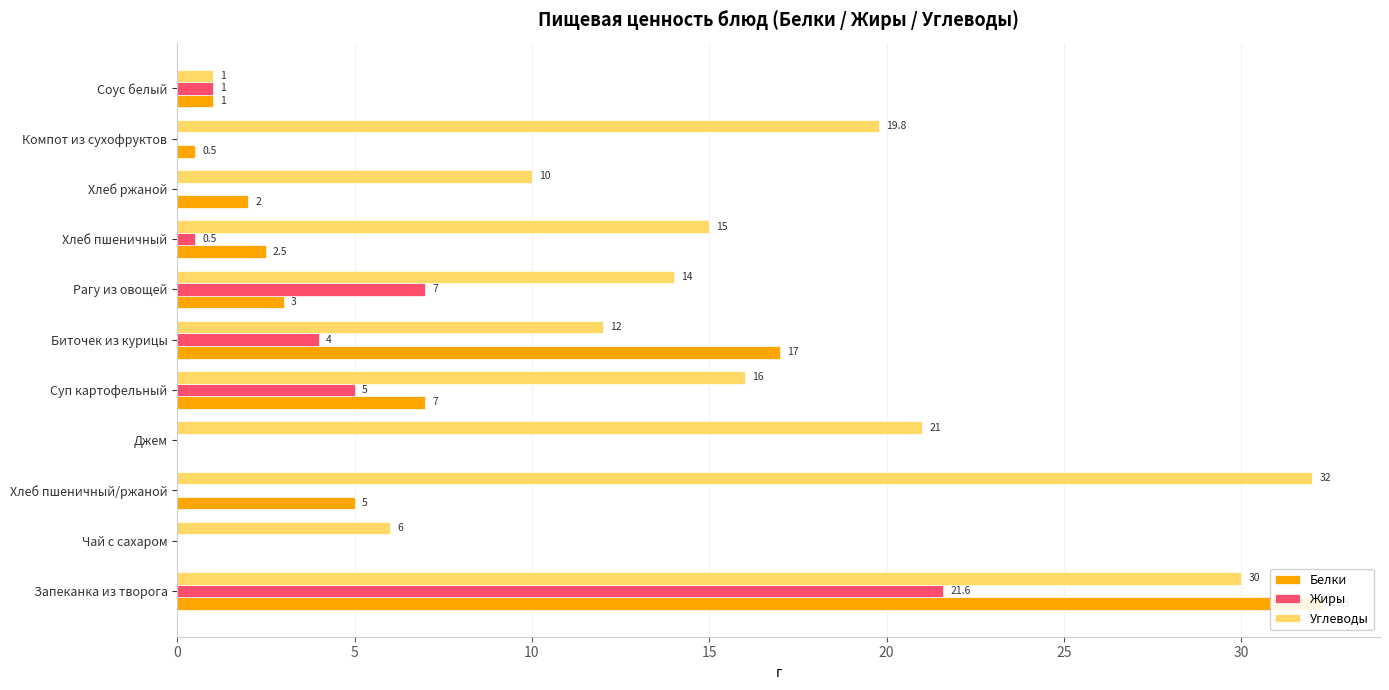

At 10, list the series in order from largest to smallest.

Углеводы, Белки, Жиры